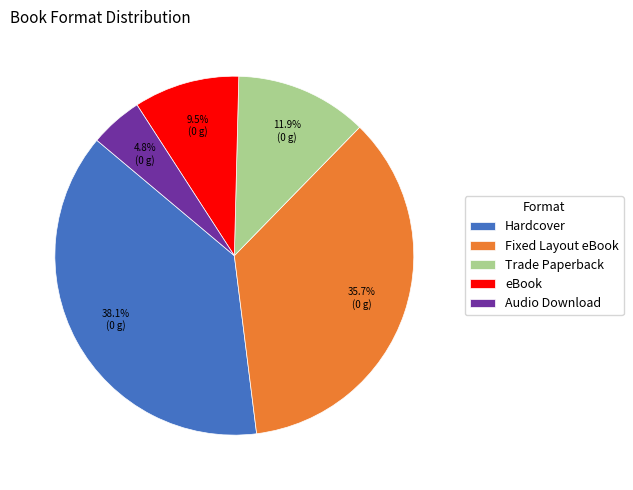

Rank the categories by value from lowest to highest.

Audio Download, eBook, Trade Paperback, Fixed Layout eBook, Hardcover